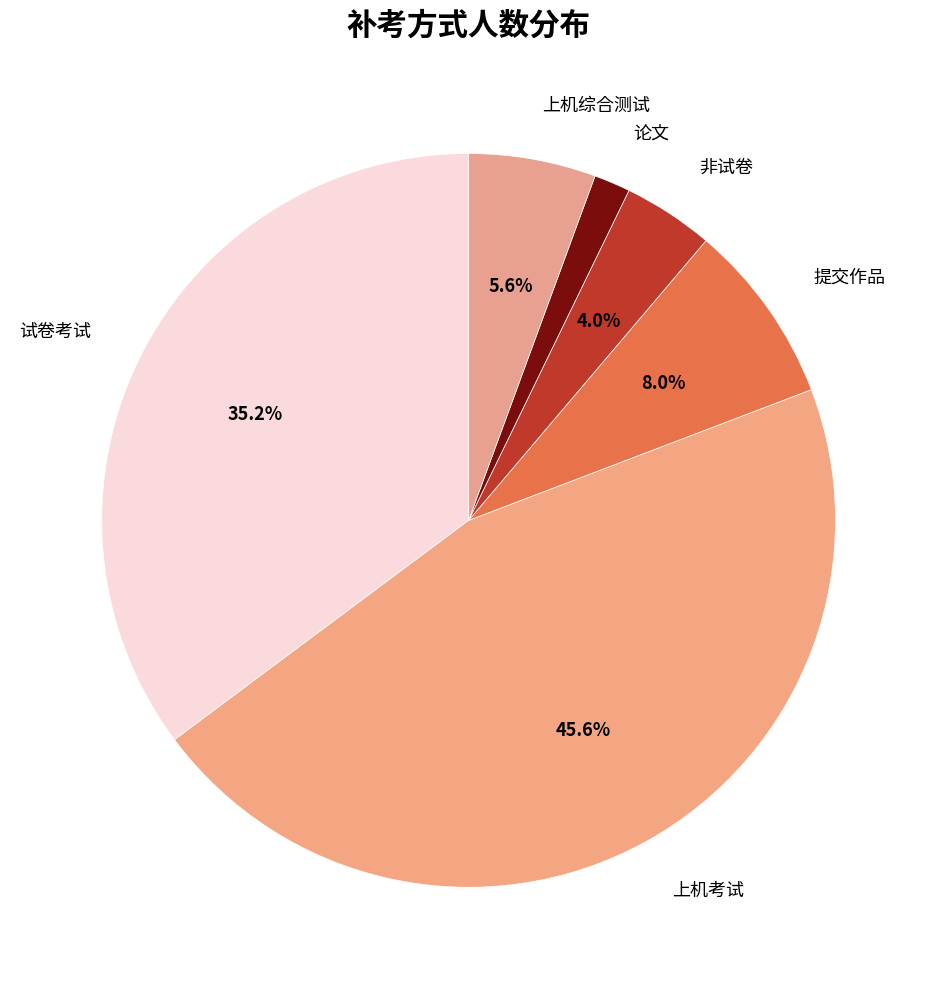

Which category has the biggest portion of the pie?

上机考试